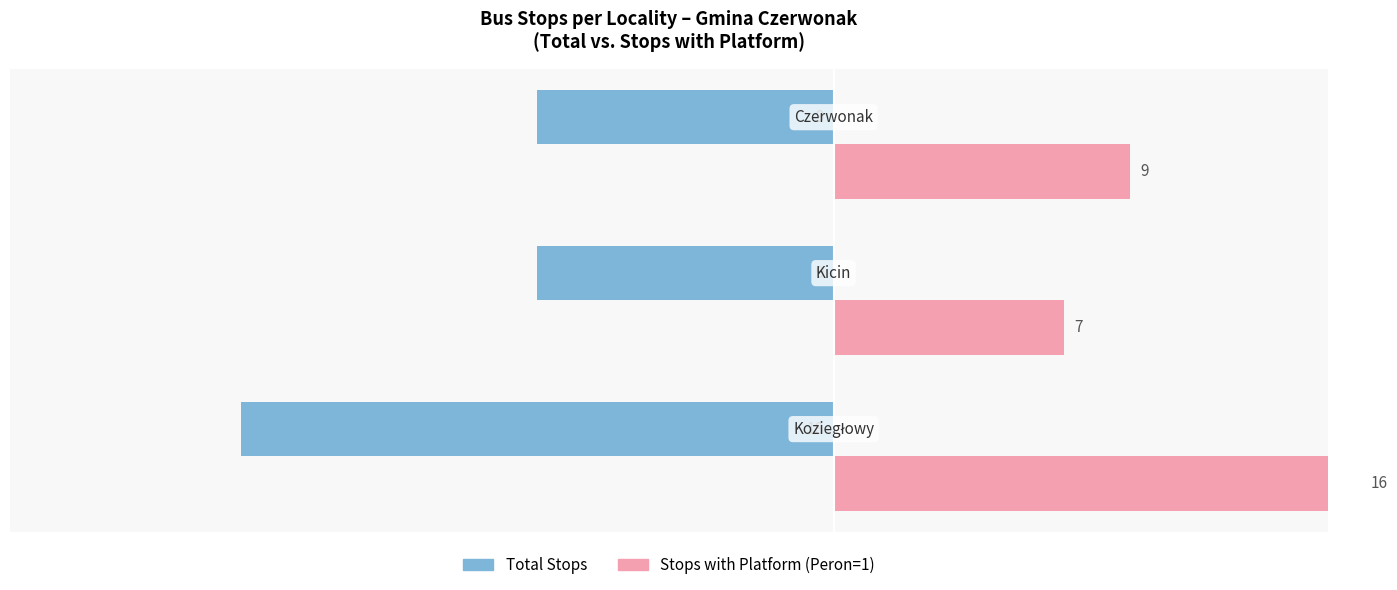

Count the number of data series in this chart.

2